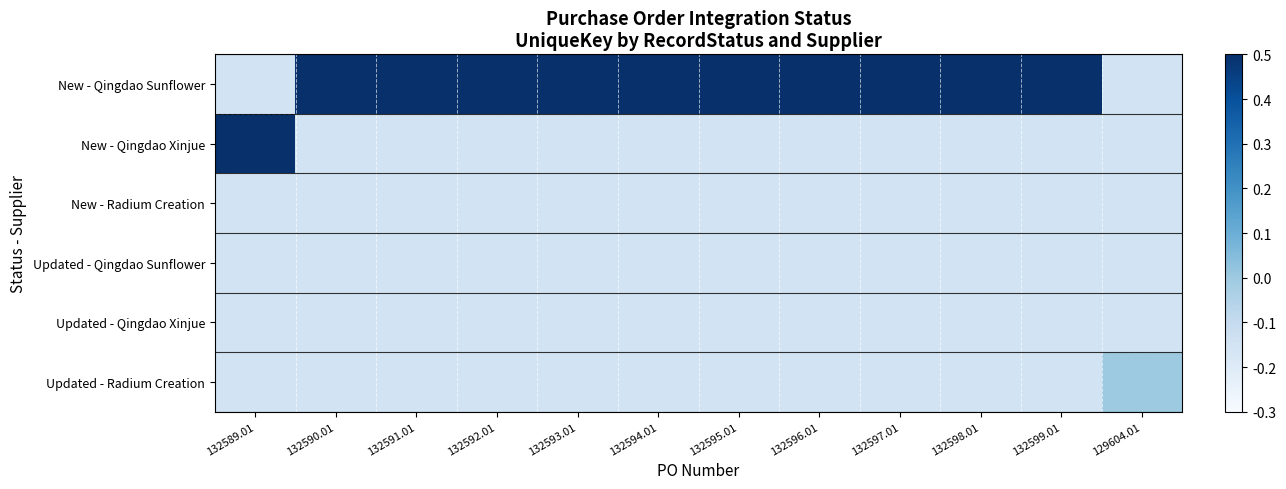

Between 132589.01 and 132596.01, which series saw the biggest shift?

New - Qingdao Sunflower